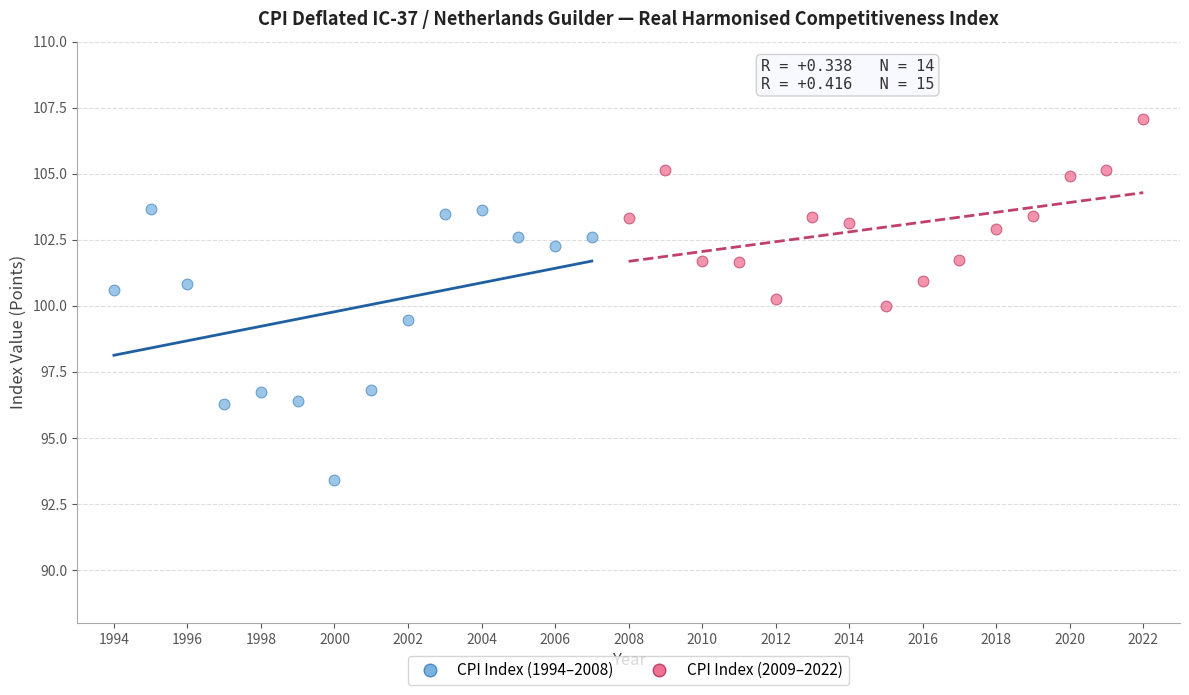

Which series contains the highest Y value?

CPI Index (2009–2022)